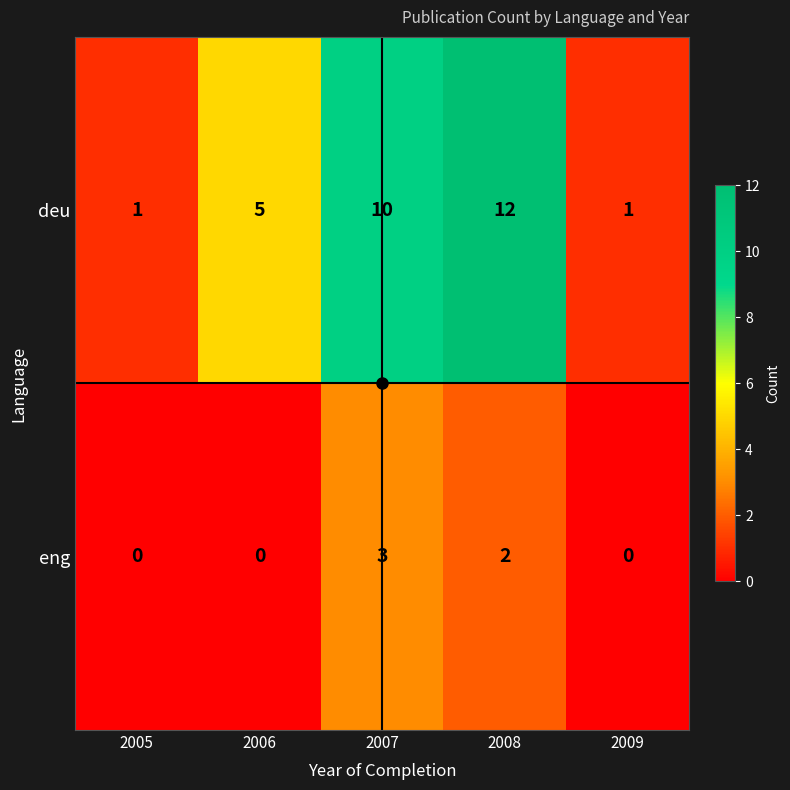

What is the difference between the second highest and minimum values in the deu series?

9